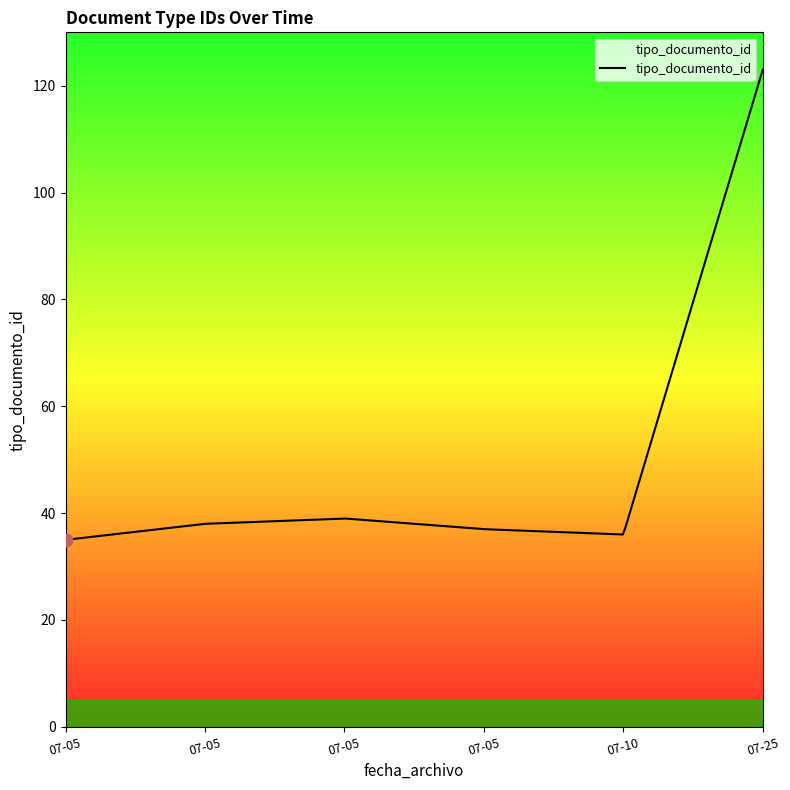

What is the maximum value shown in the chart?

123.0